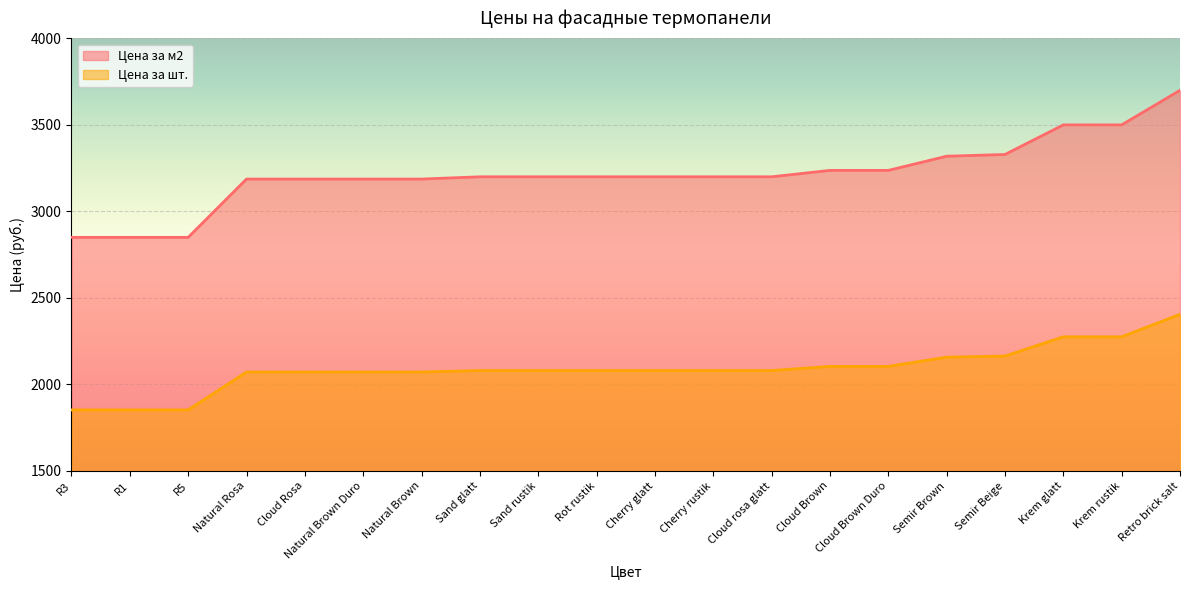

True or false: Цена за м2 and Цена за шт. intersect in this chart.

False